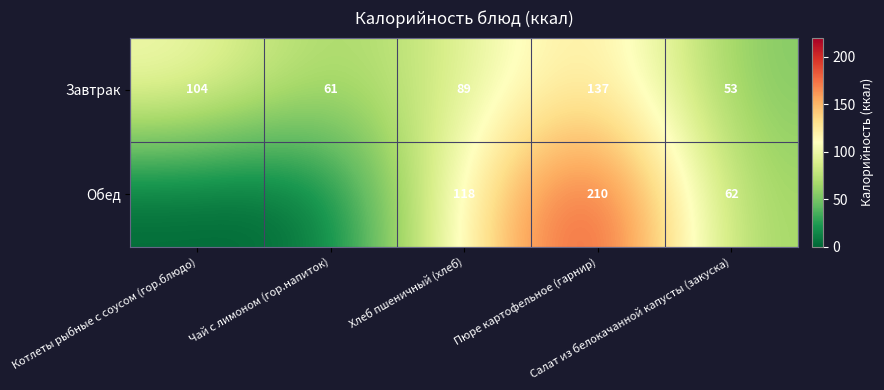

What is the difference between the second highest and minimum values in the Завтрак series?

51